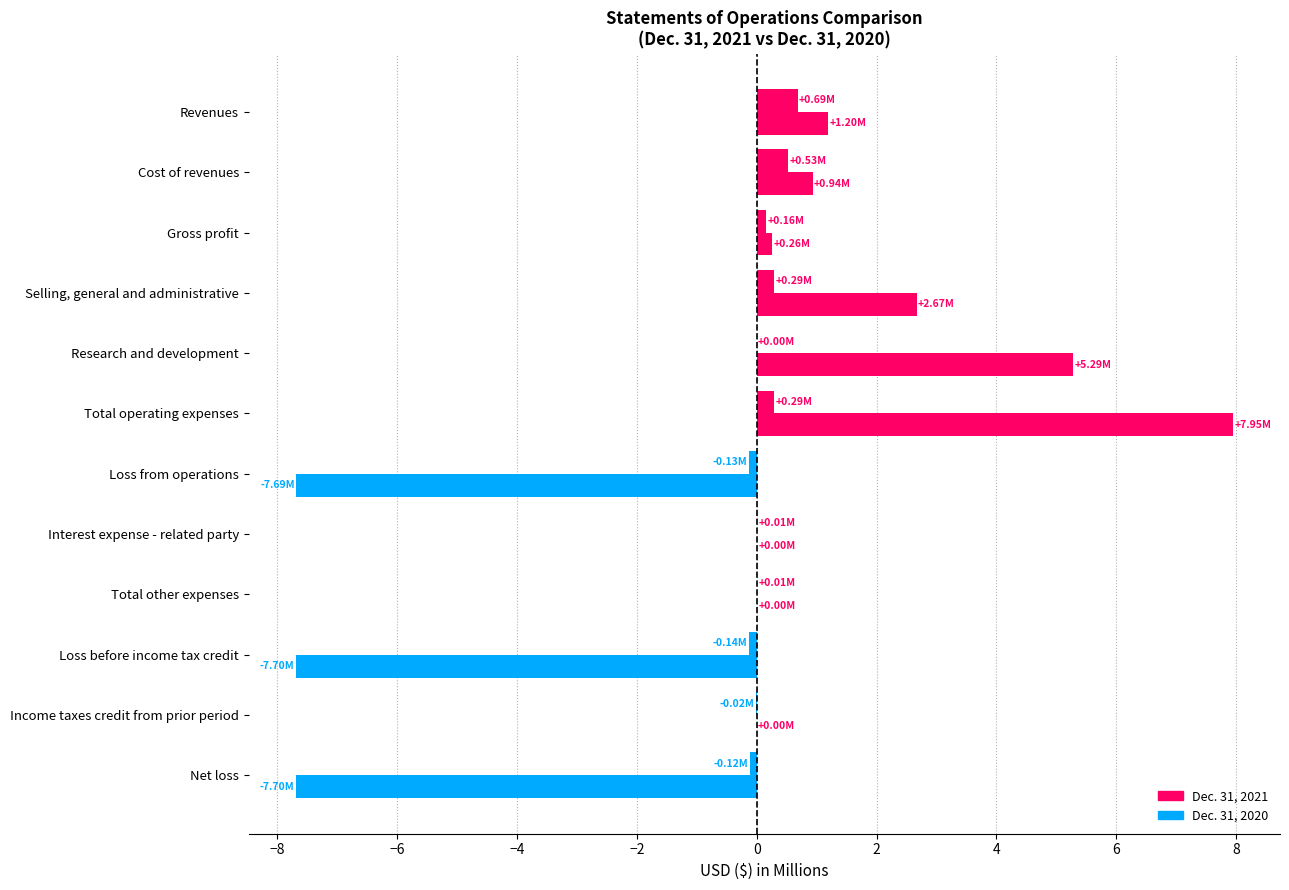

What is the average value of the Dec. 31, 2020 series?

0.1